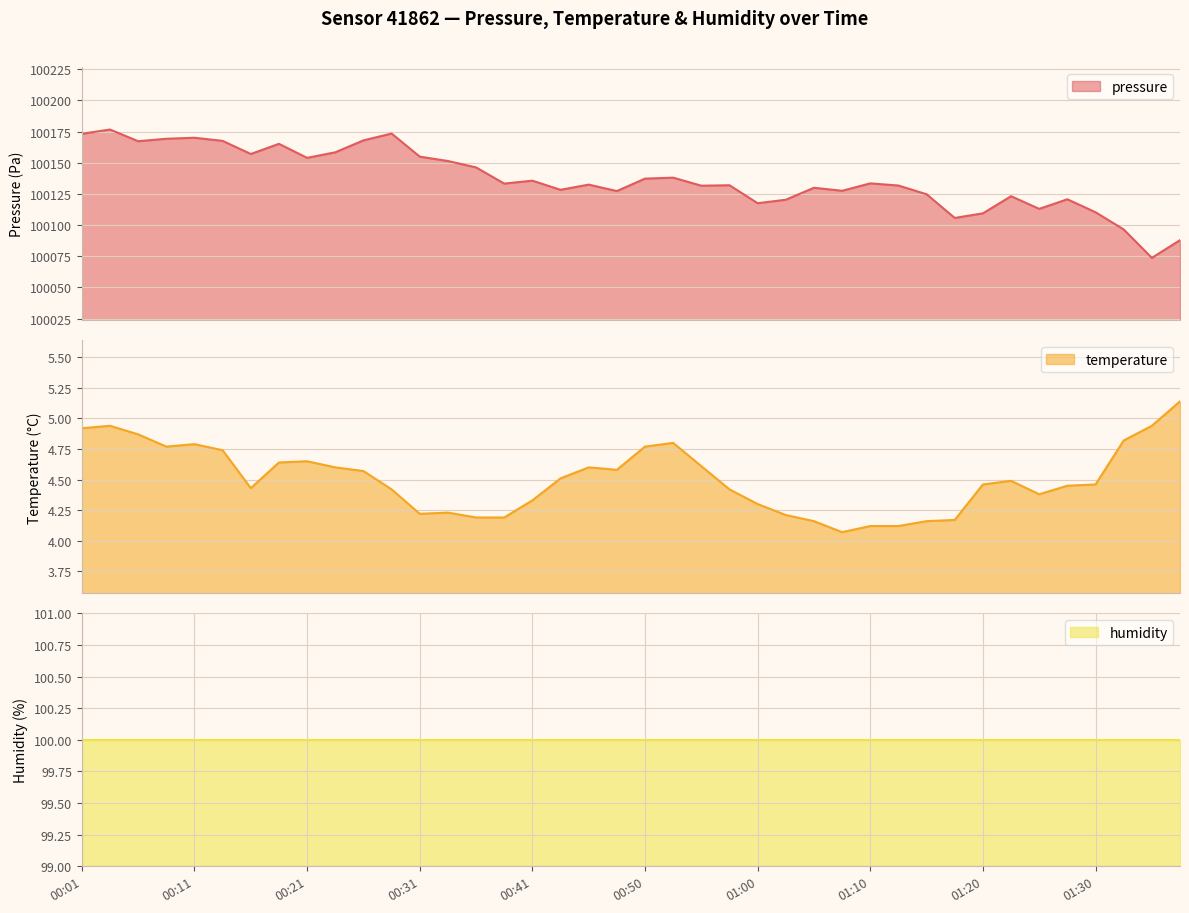

What value does the temperature series have at 01:37?

5.1